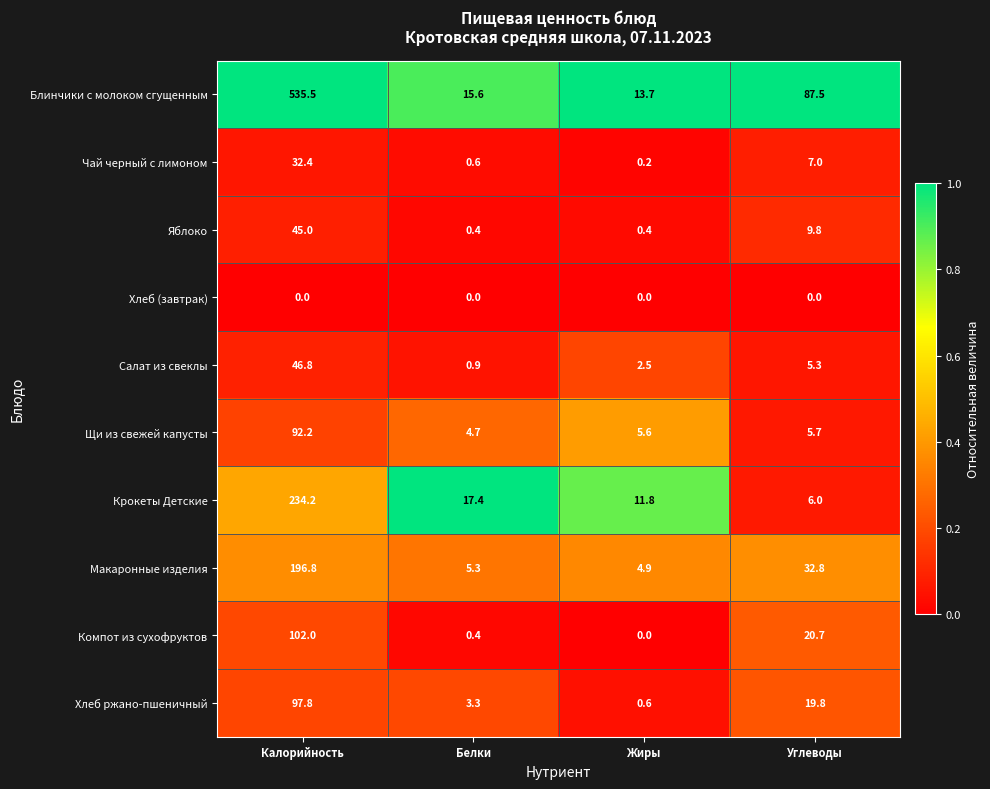

At which category does the chart reach its peak across all series?

Калорийность